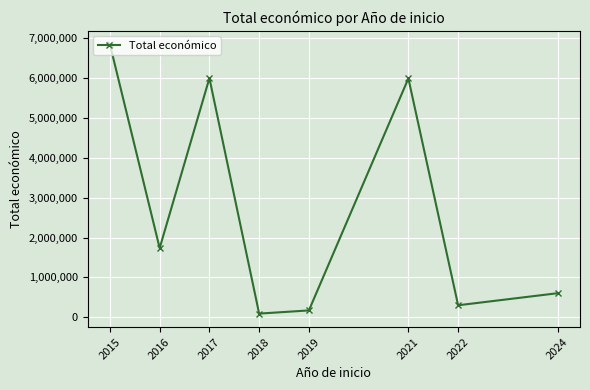

The chart shows a value of 6850000.0 at 2015. True or false?

True